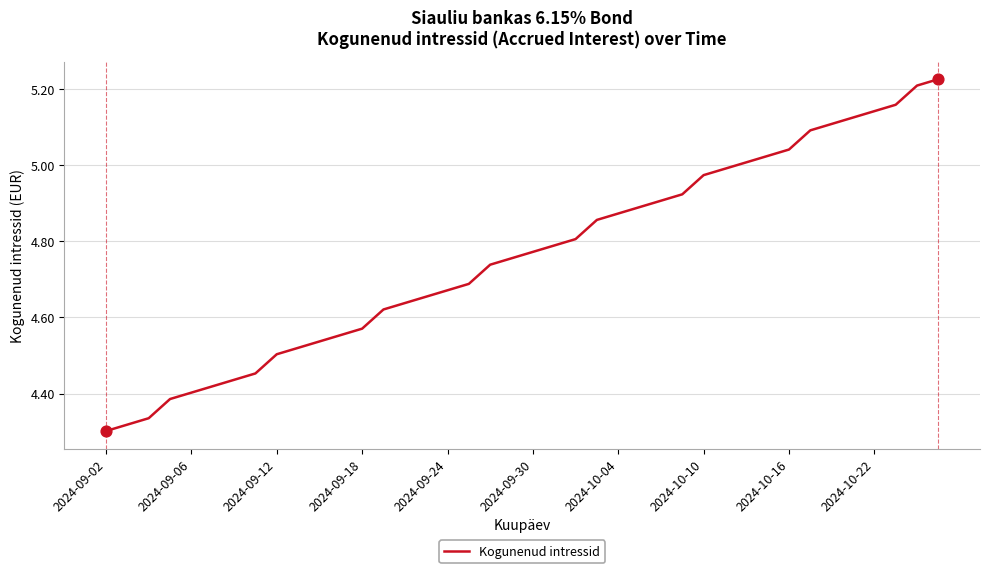

What is the difference between the maximum and minimum values?

0.9